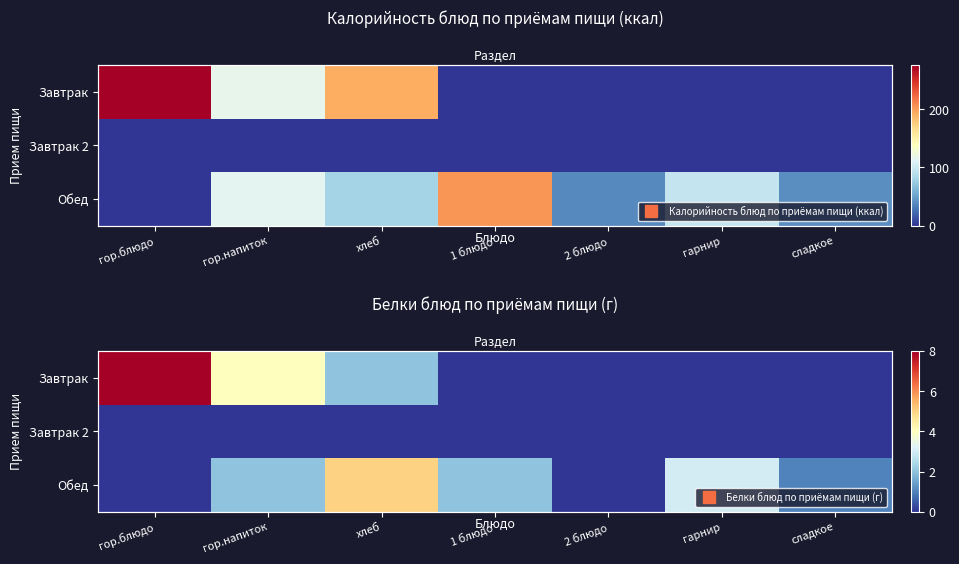

Which series has the widest spread of values?

Завтрак